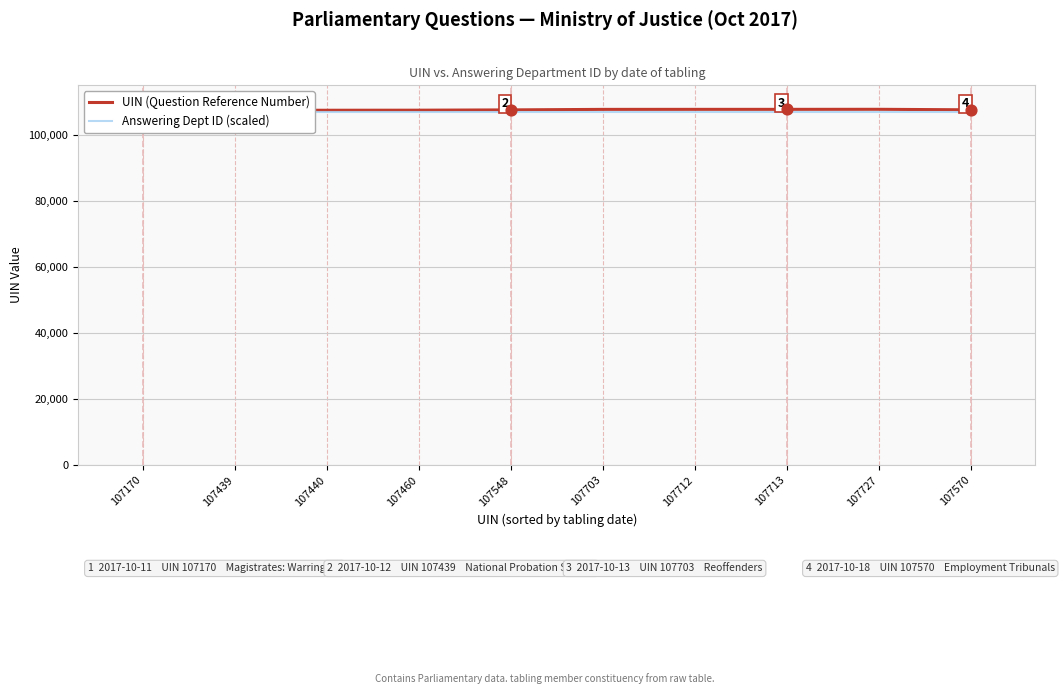

At which category is the sum across all series the highest?

107727